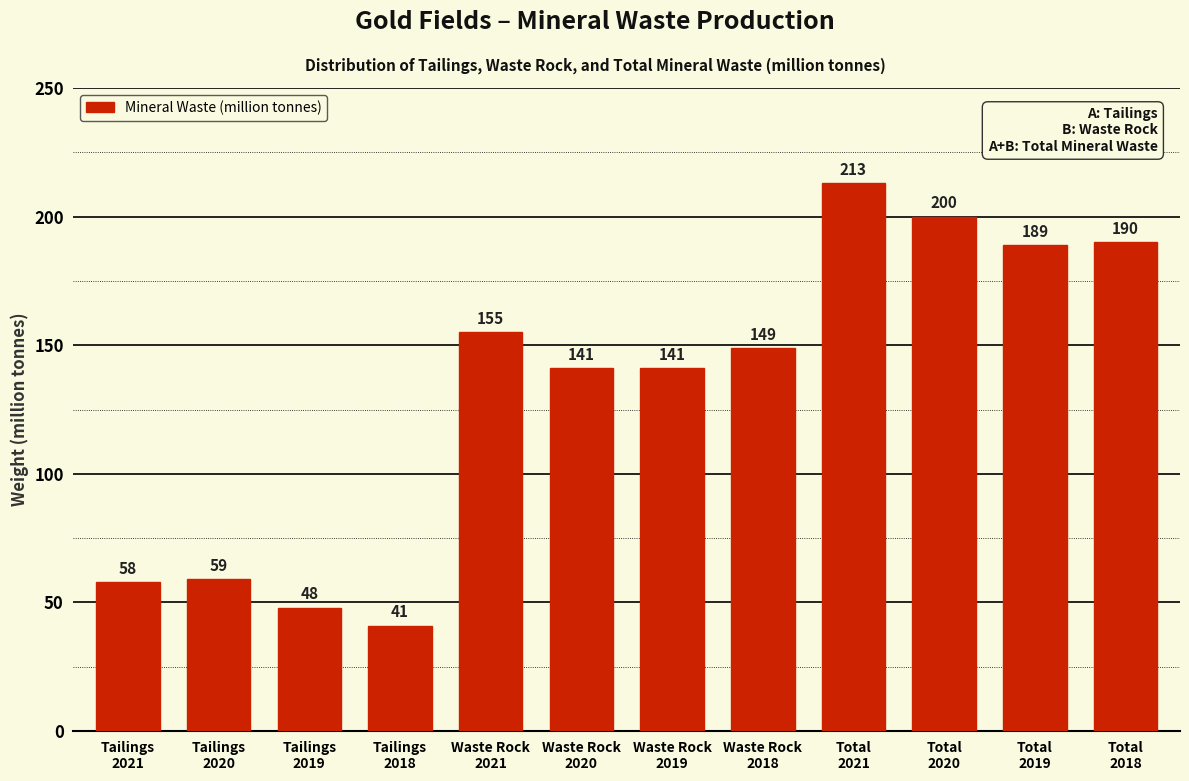

Reading left to right, transcribe all the data shown in this chart.

58	59	48	41	155	141	141	149	213	200	189	190